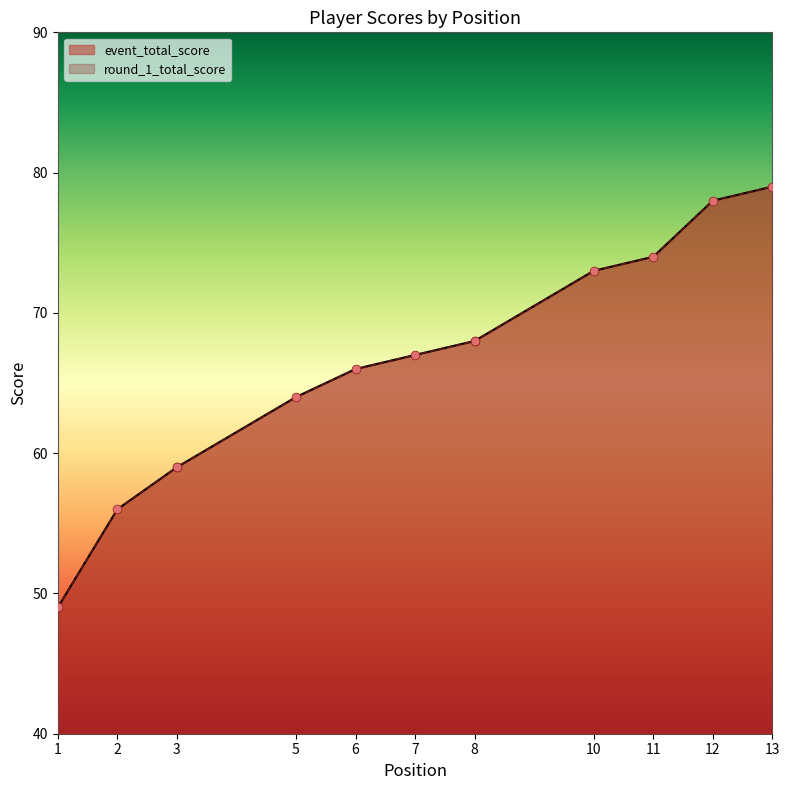

What is the change in value from 1 to 6?

+17